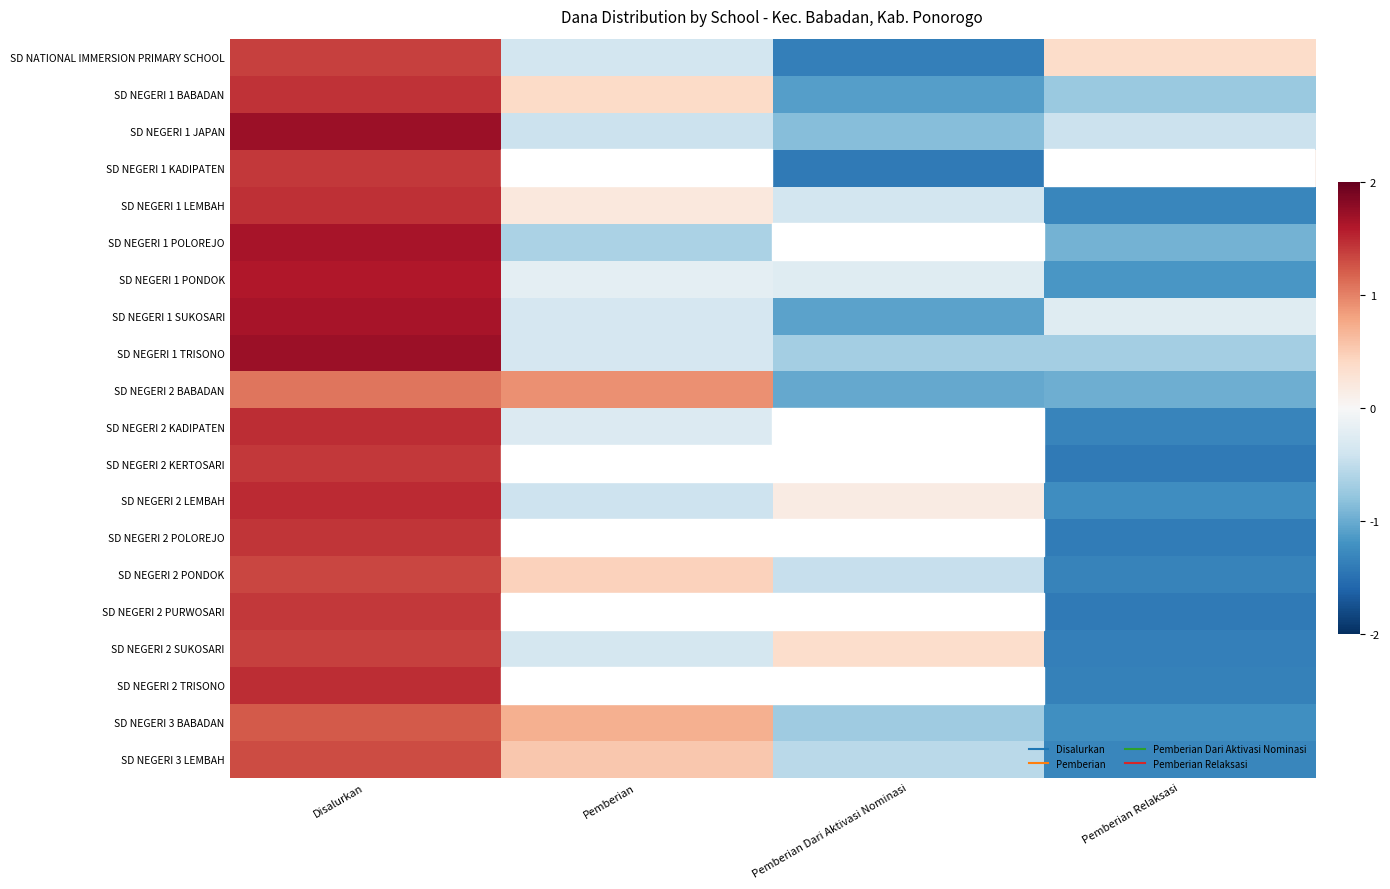

What is the total value across all series at Pemberian Relaksasi?

-19.4